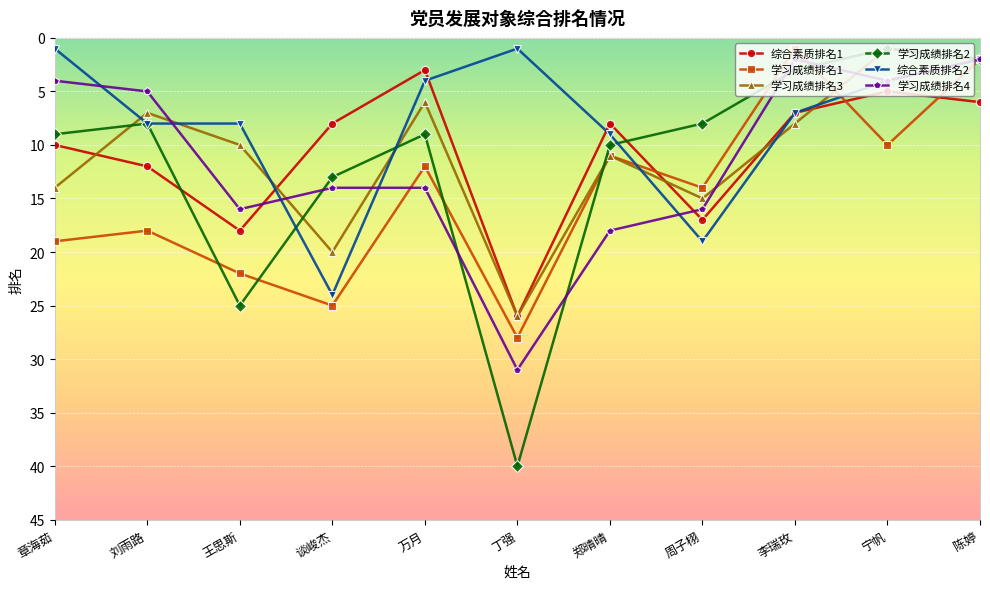

What is the label of the 10th point from the left?

宁帆